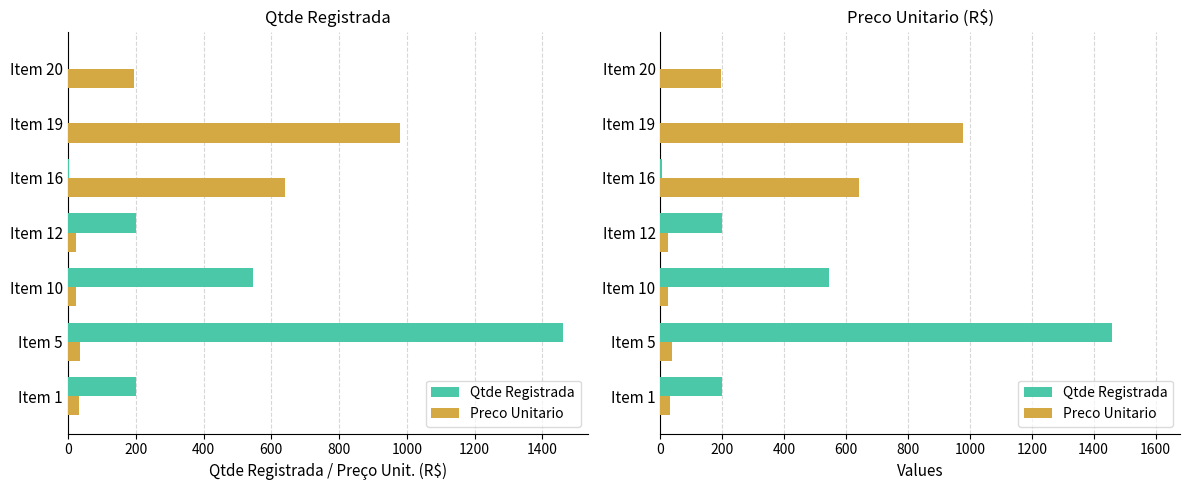

Reading left to right, what are all the values shown in this chart?

Qtde Registrada: 200.0	1460.0	545.0	200.0	4.0	0.0	0.0
Preco Unitario: 31.7	35.8	24.8	23.7	640.0	978.3	195.0